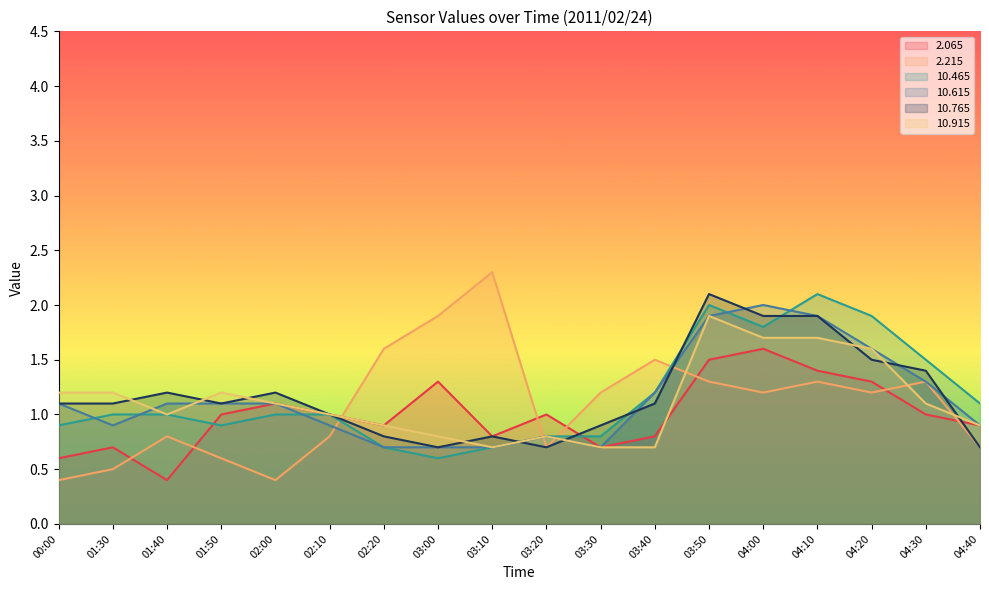

The  10.915 series shows 1.2 at 01:30. True or false?

True